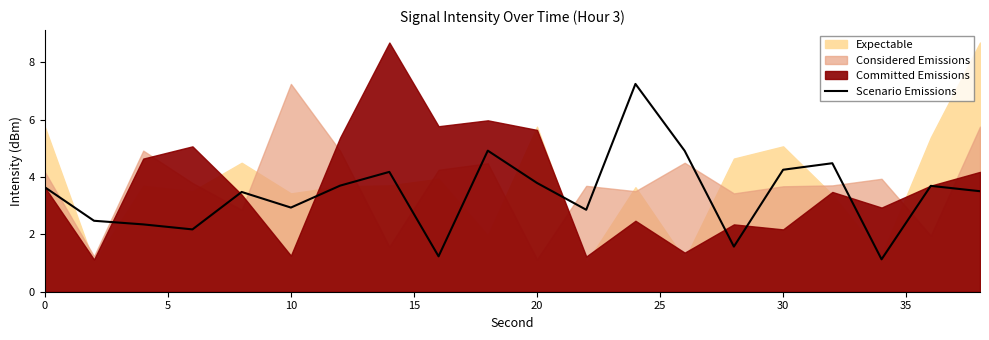

The value of Scenario Emissions at 20 is 5.5. True or false?

False